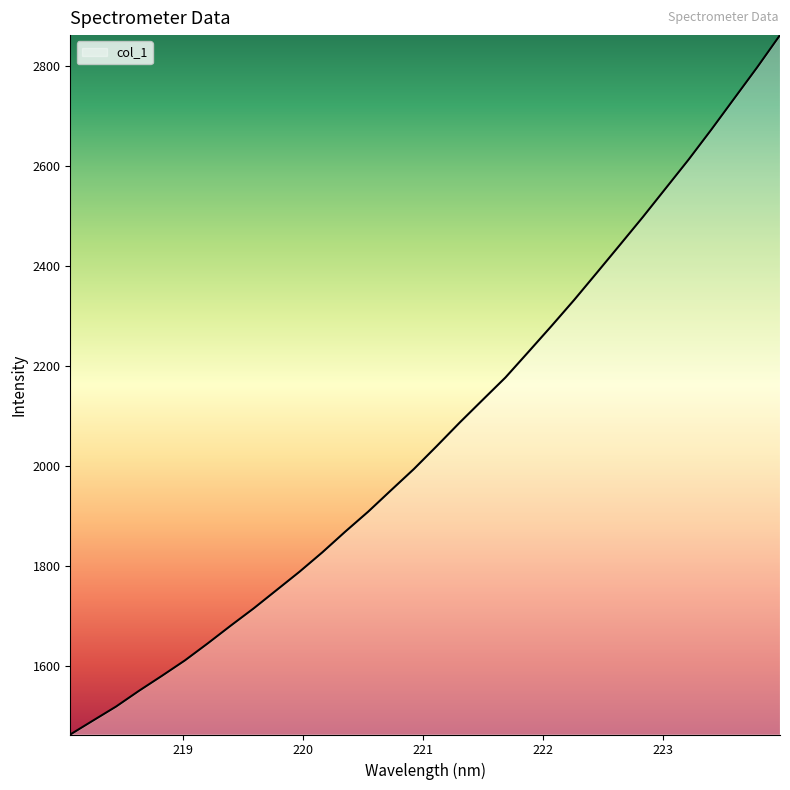

What is the difference between the maximum and minimum values?

1397.8